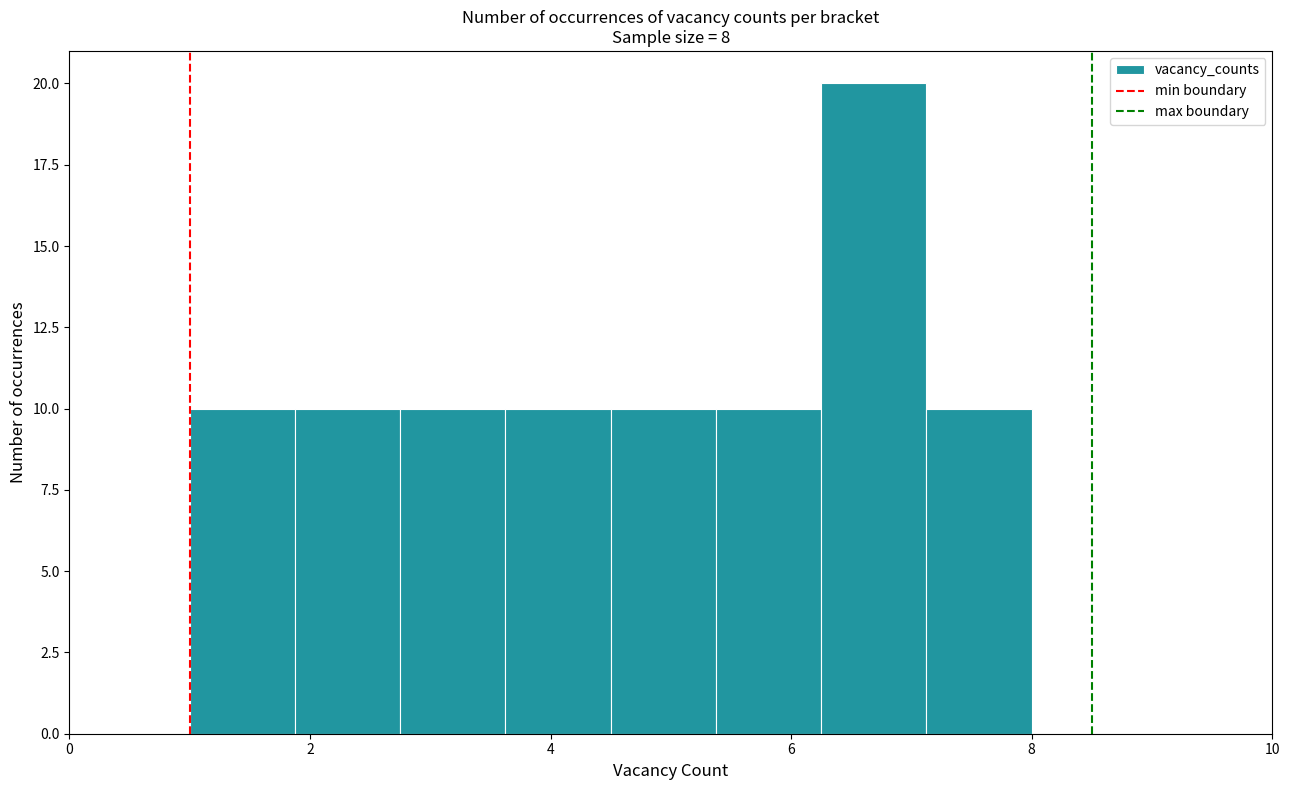

Which range on the x-axis has the tallest bar?

6.2 to 7.2